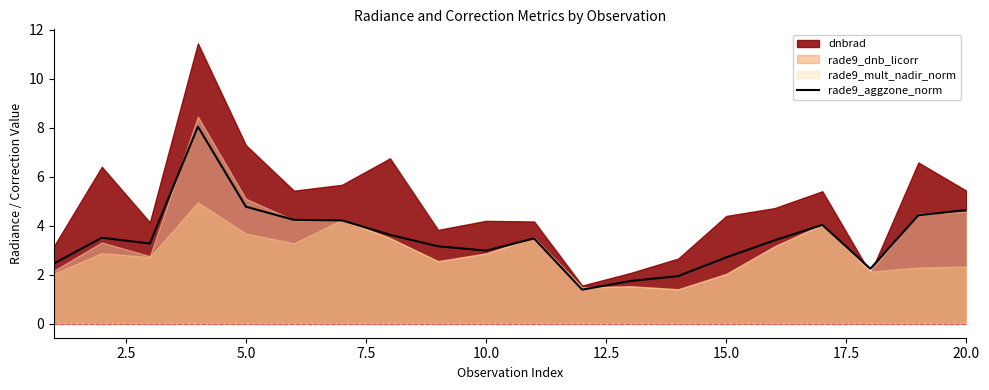

What is the highest value of the rade9_aggzone_norm series?

8.0